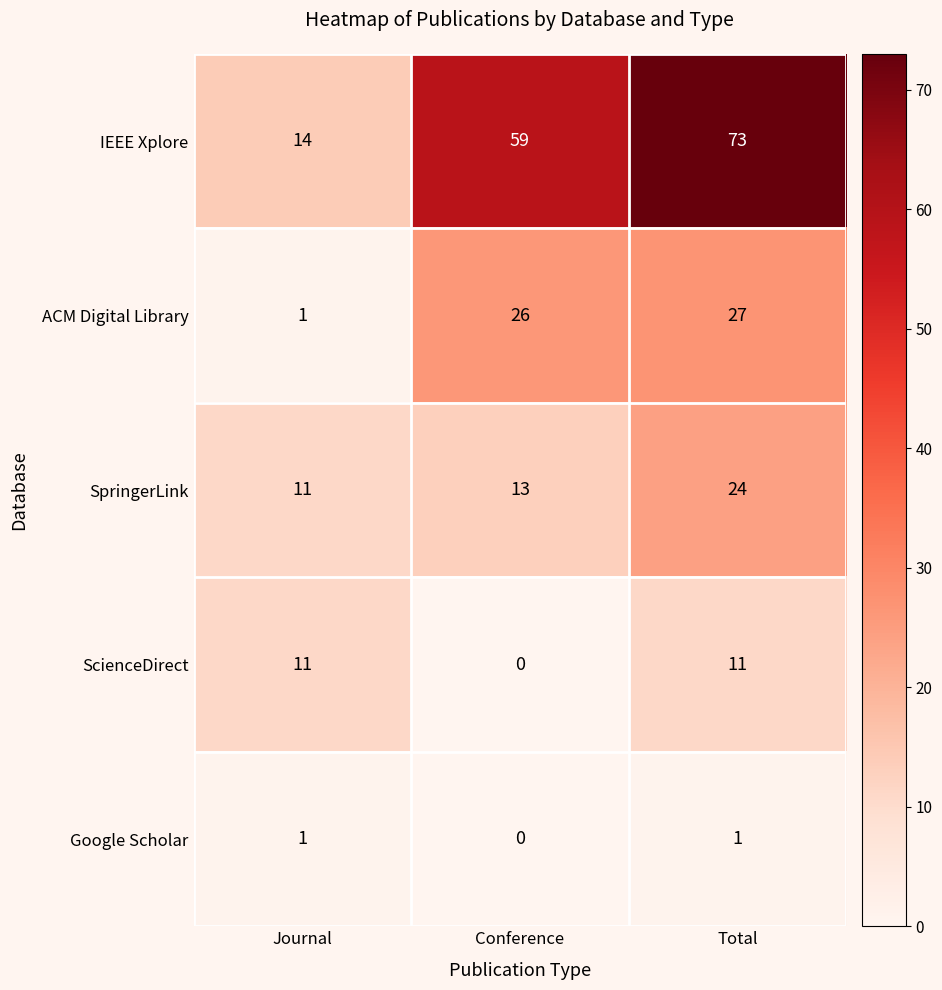

Reading left to right, transcribe all the data shown in this chart.

IEEE Xplore: 14	59	73
ACM Digital Library: 1	26	27
SpringerLink: 11	13	24
ScienceDirect: 11	0	11
Google Scholar: 1	0	1